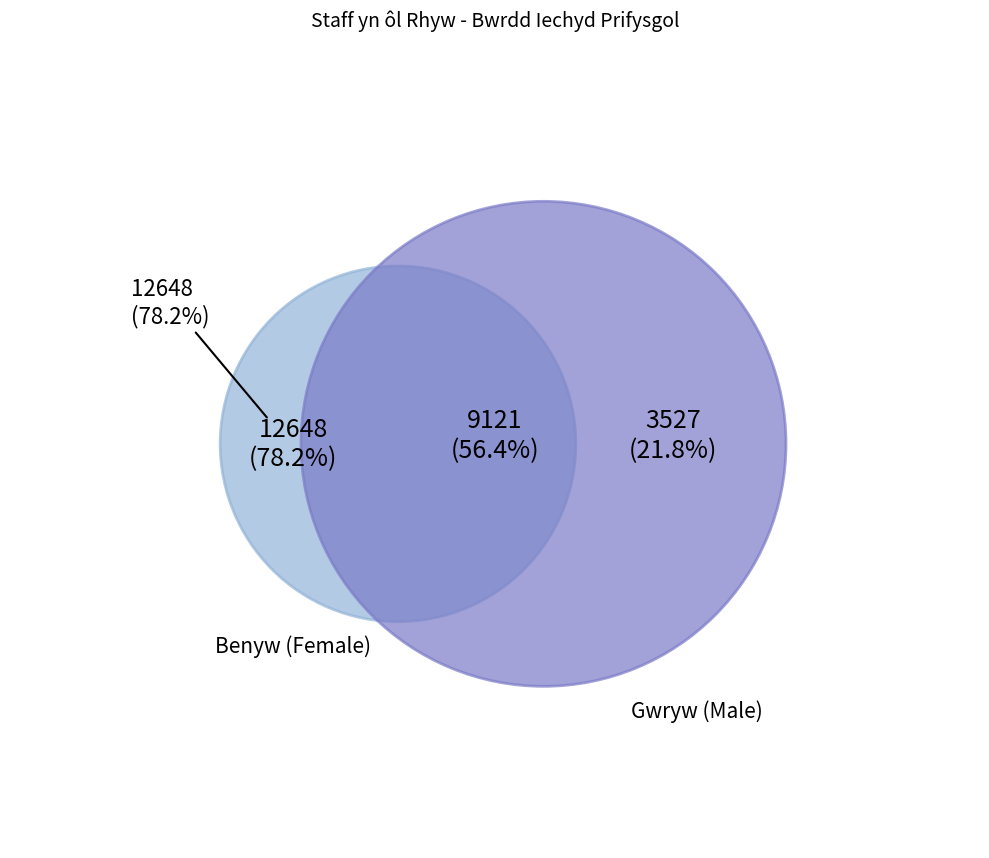

True or false: Myfyrwyr accounts for 1% of the total.

False